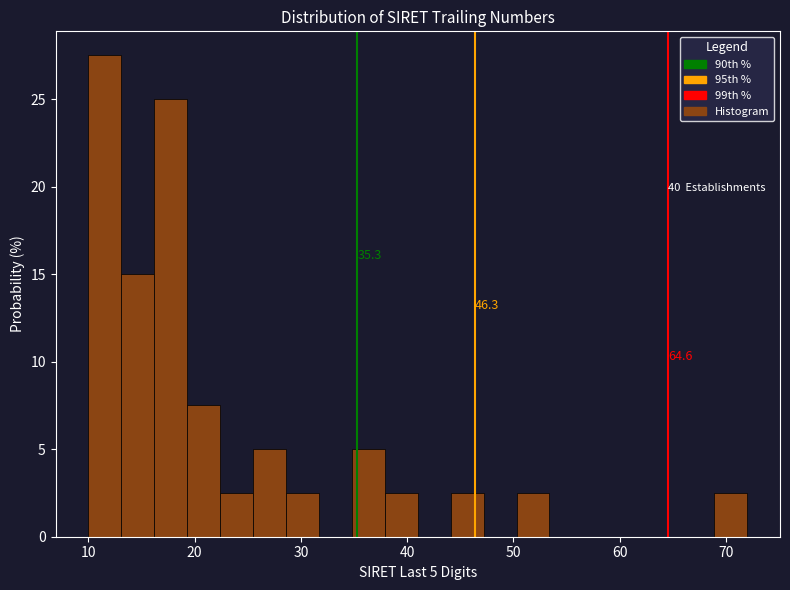

Around what value on the x-axis is the tallest bar? Give the approximate position of its centre, as read against the axis.

12